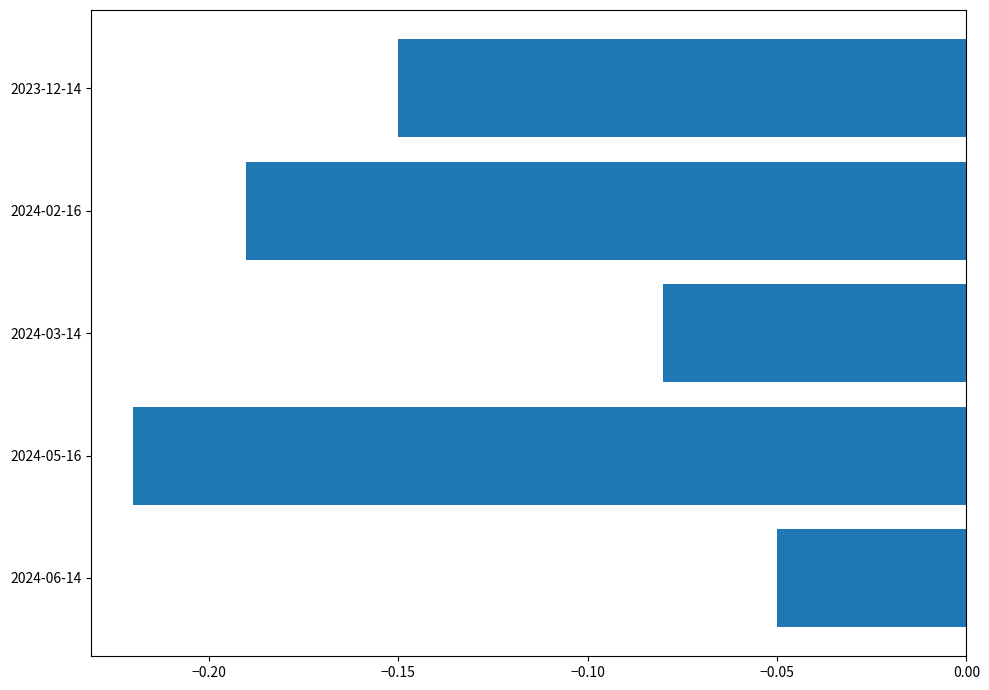

Which has a higher value, 2024-03-14 or 2023-12-14?

2024-03-14